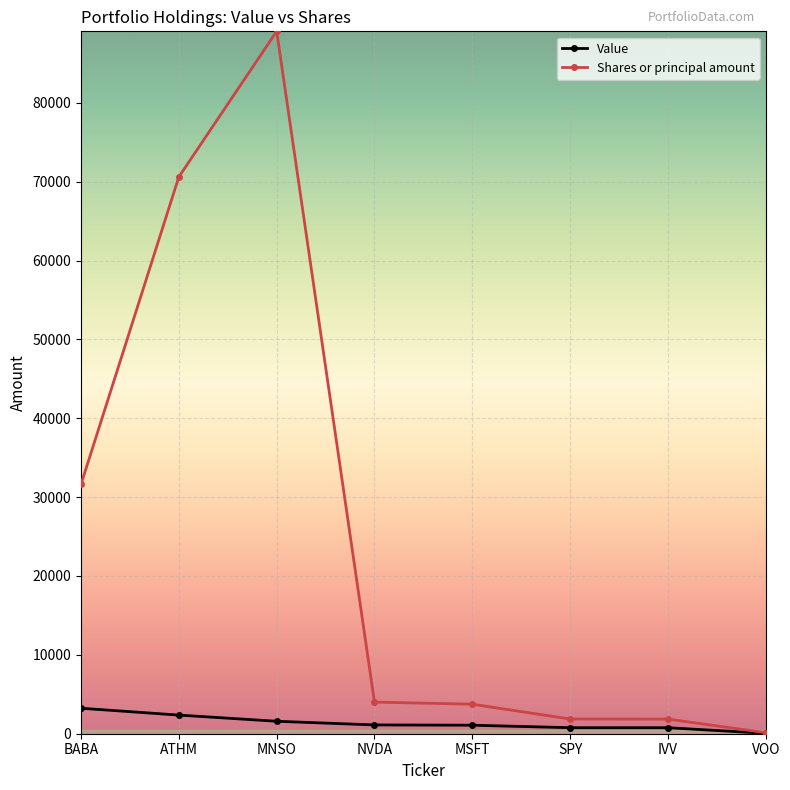

List the series in order of their peak value, highest first.

Shares or principal amount, Value